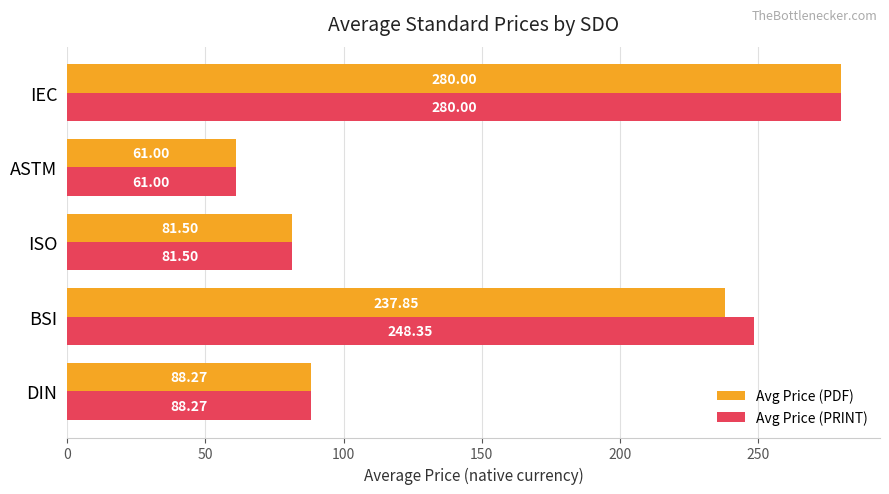

At which label is Avg Price (PRINT) closest to 170?

BSI